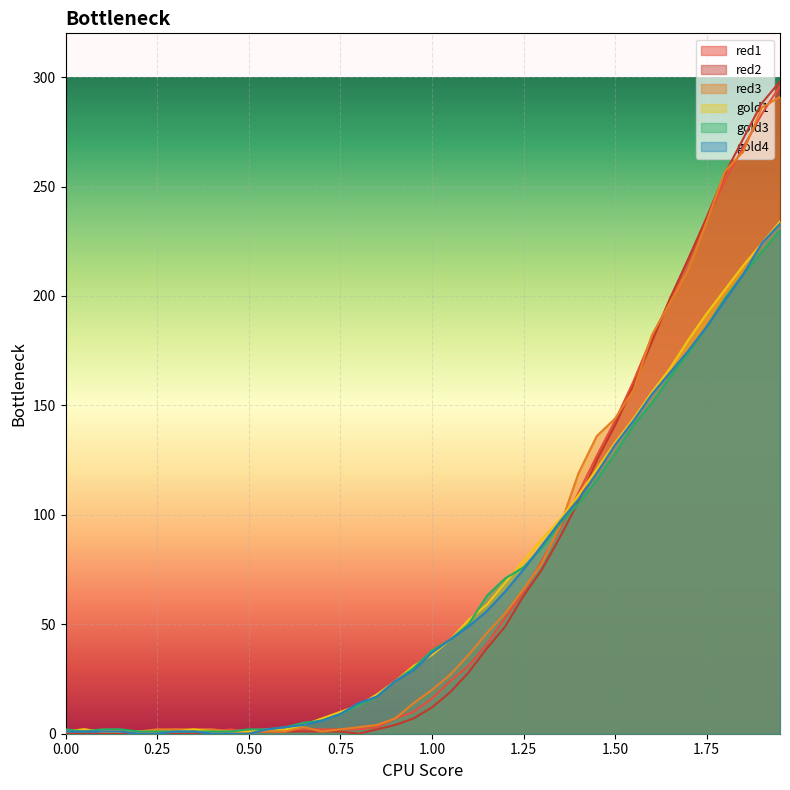

Count the number of data series in this chart.

6